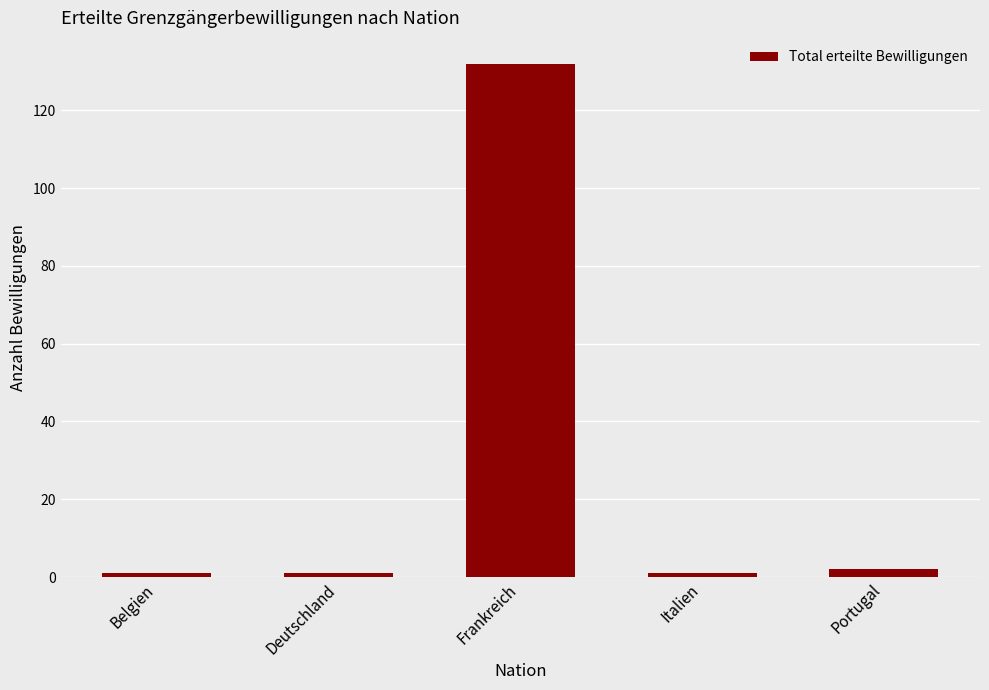

What is the greatest value displayed?

132